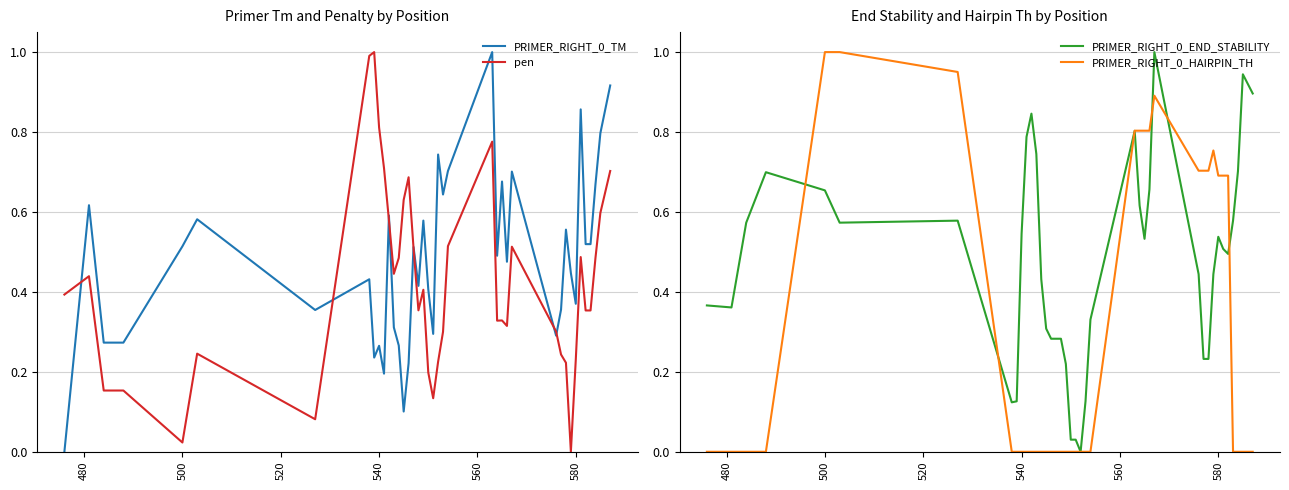

What is the value of the pen point at the 38th from the left?

0.5